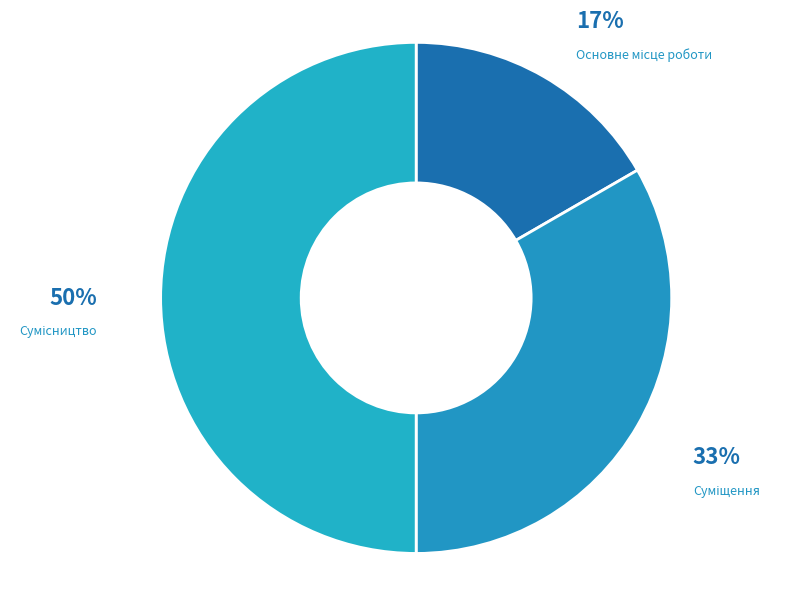

How many segments does this pie chart have?

3